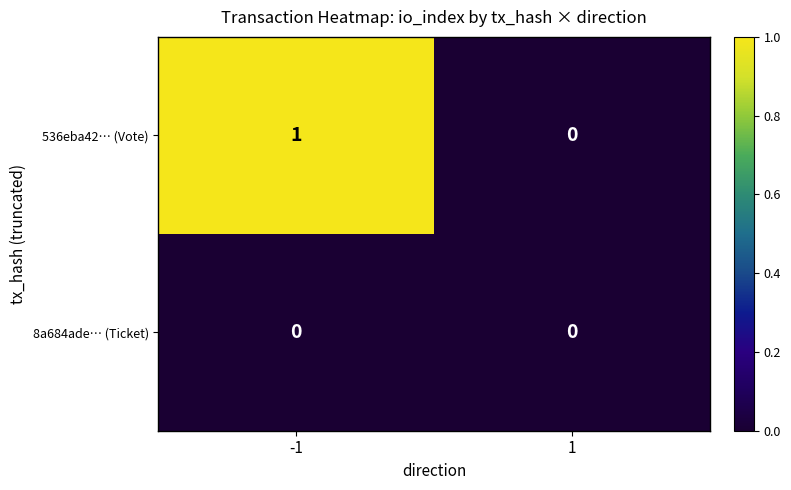

Rank the series by their maximum value, from lowest to highest.

8a684ade… (Ticket), 536eba42… (Vote)